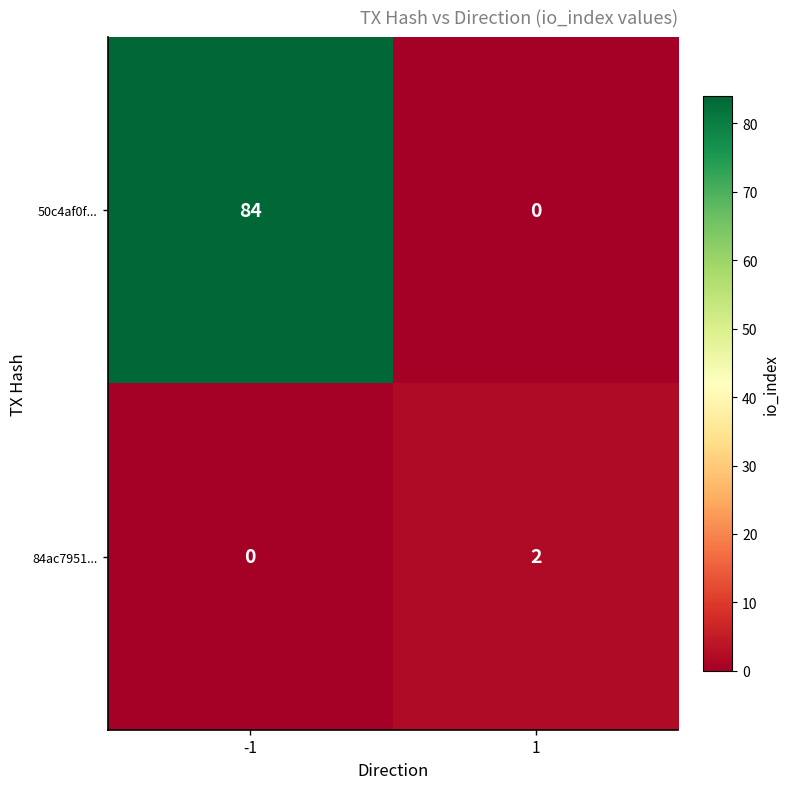

What is the average value of the 50c4af0f... series?

42